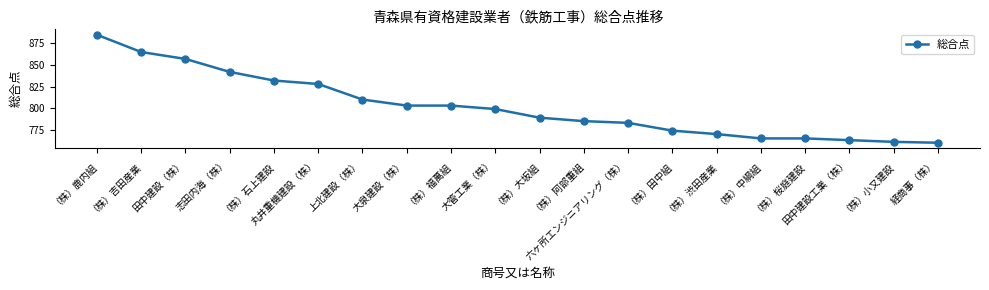

Which label corresponds to the largest value in the chart?

（株）鹿内組